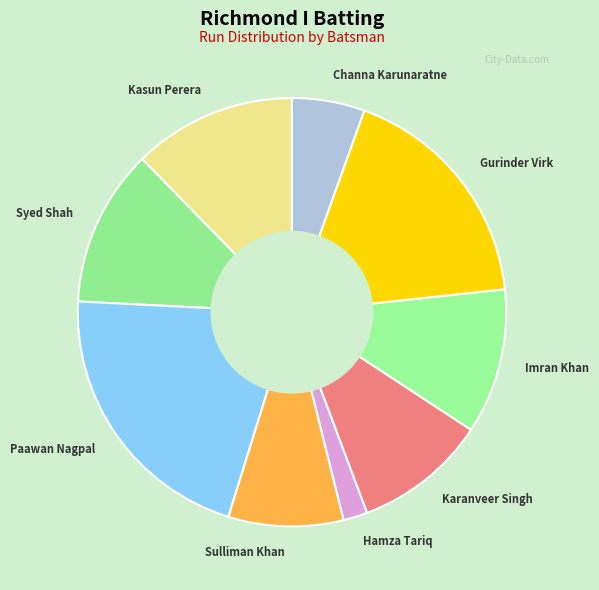

Combined, do Kasun Perera and Imran Khan account for over 50%?

No